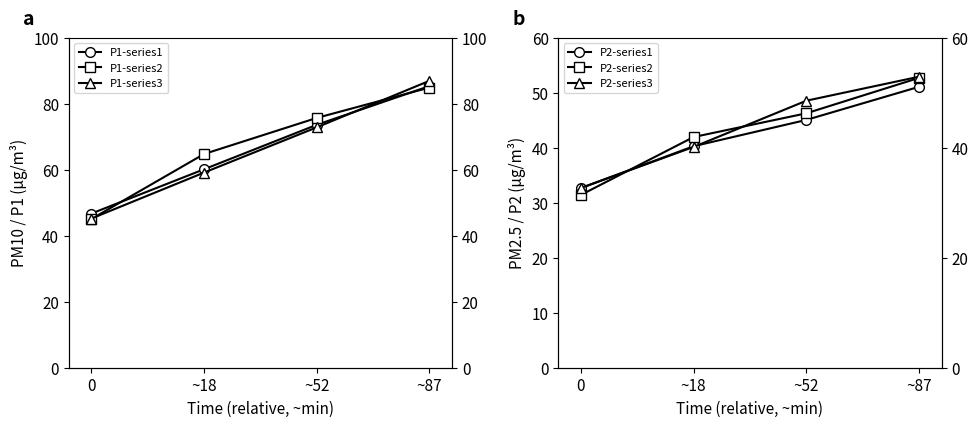

What is the difference between the highest and lowest values at ~87?

35.9